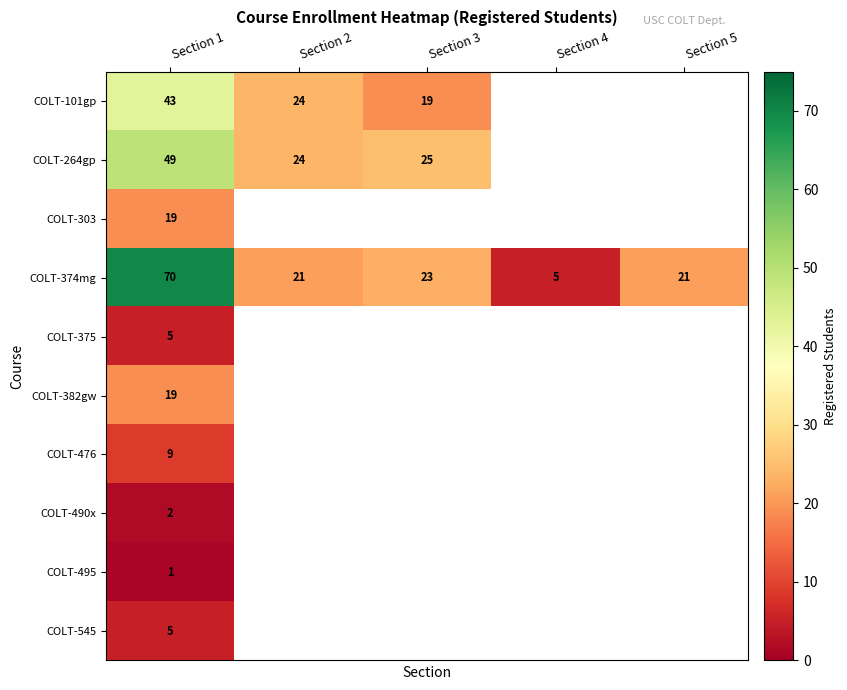

The COLT-374mg series shows 1 at Section 4. True or false?

False